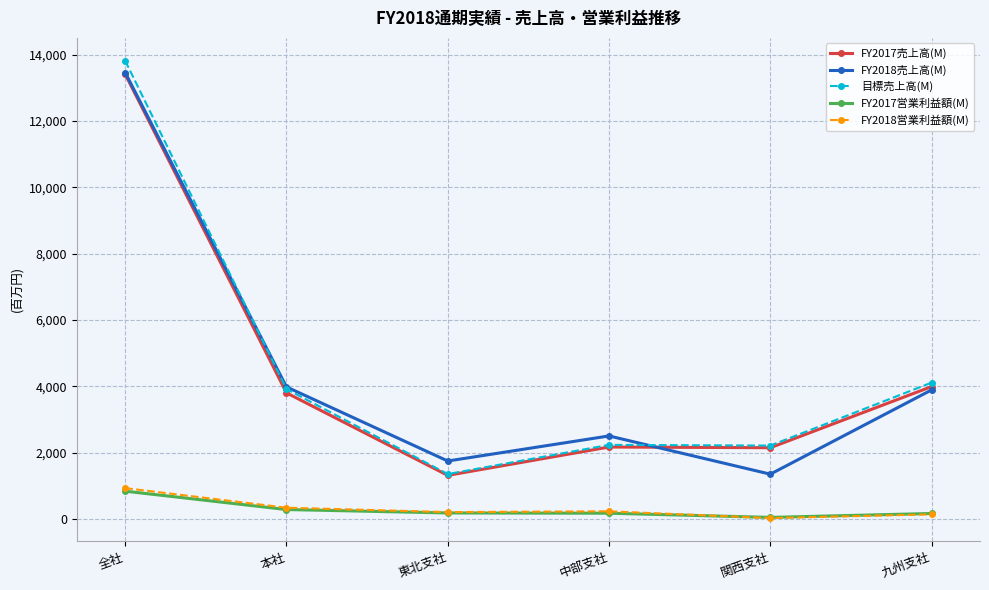

True or false: FY2018営業利益額(M) and 目標売上高(M) intersect in this chart.

False